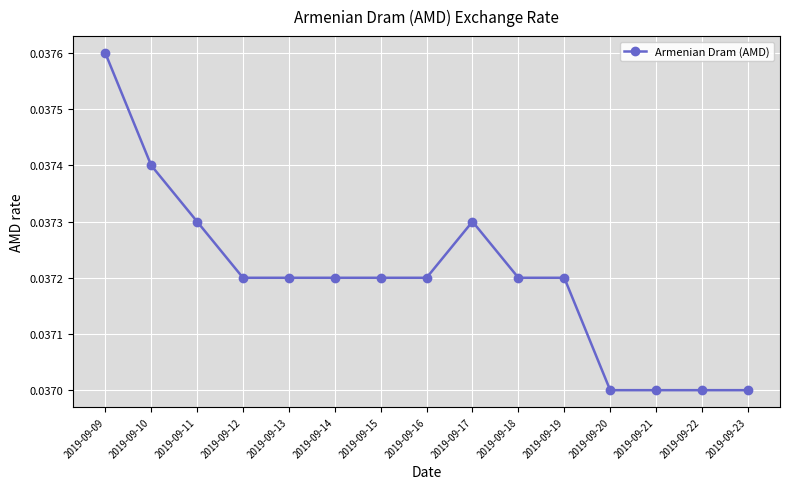

Count the values in the range 0 to 1.

15